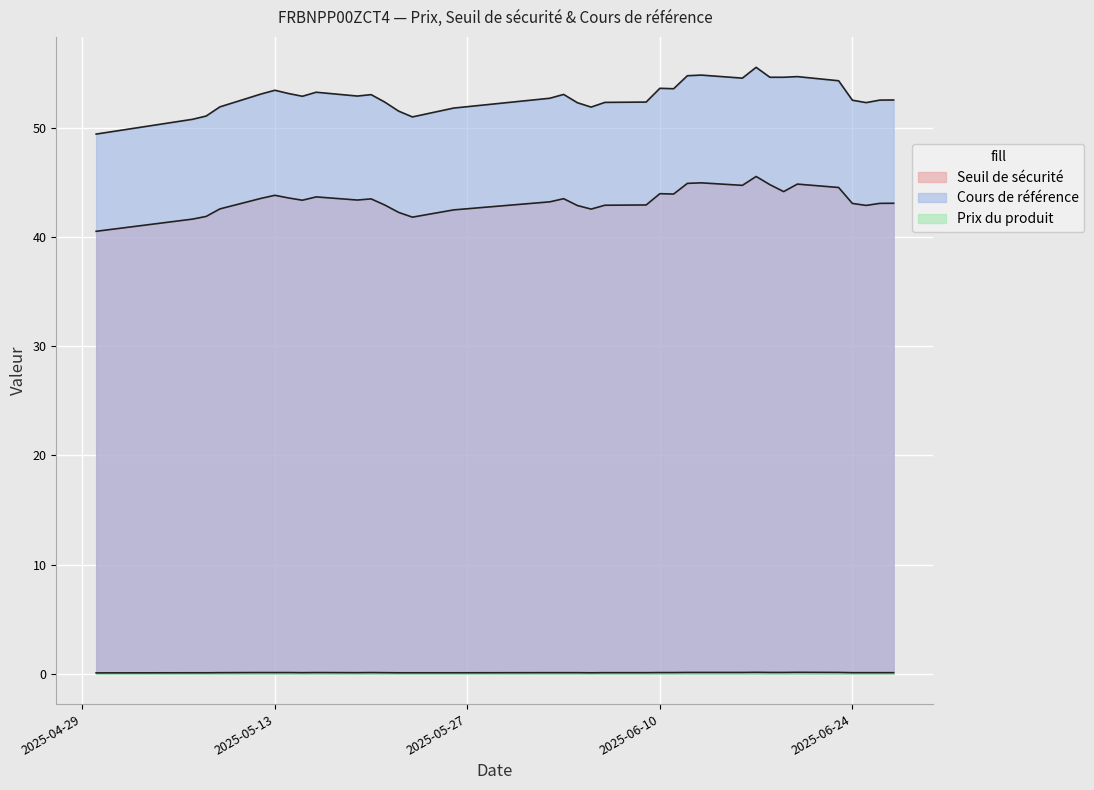

At which category does Cours de référence reach its first local valley?

2025-05-15